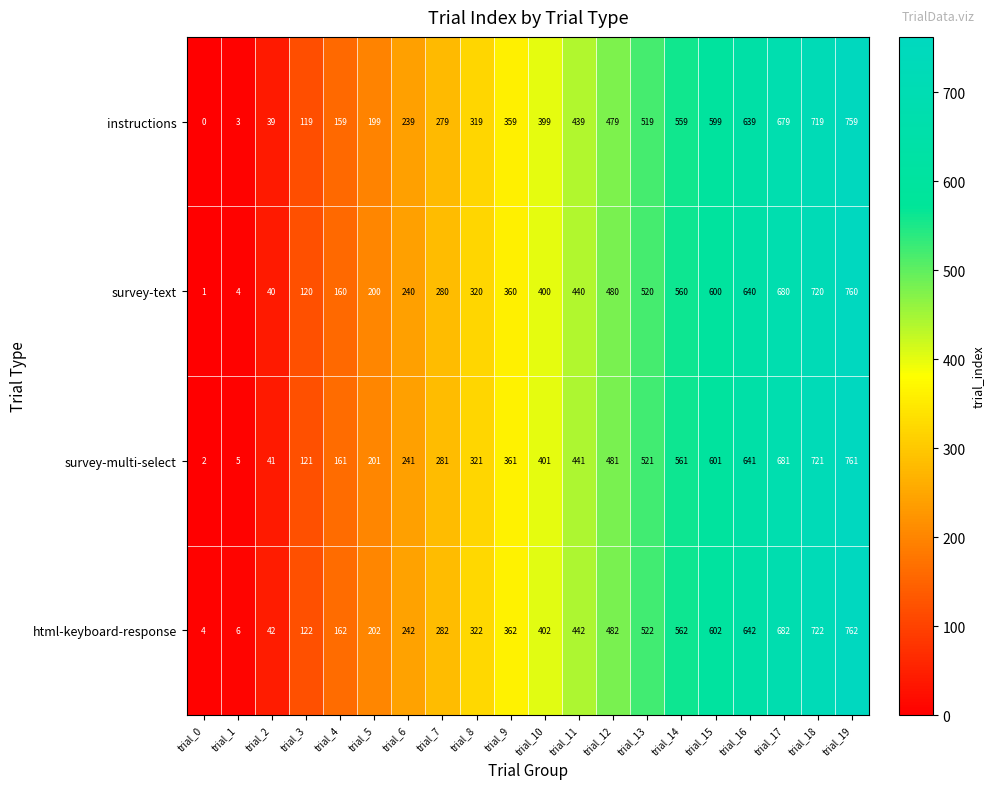

What is the total value across all series at trial_5?

802